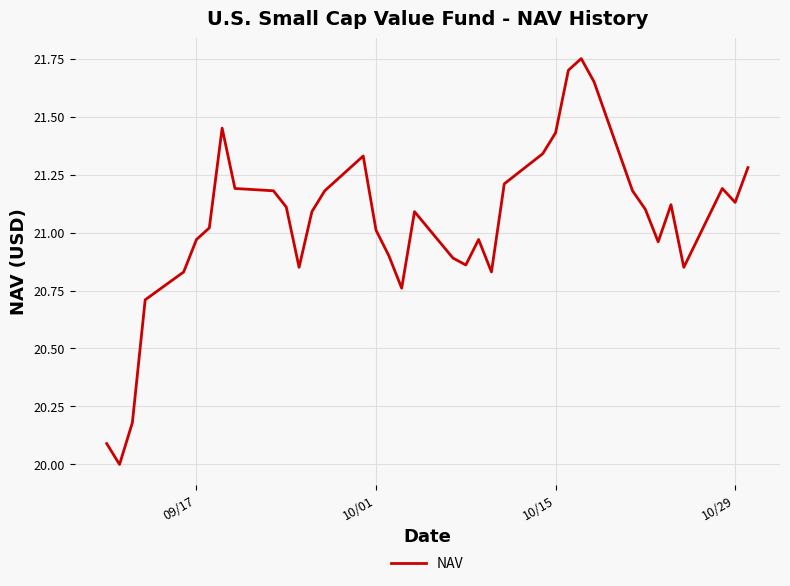

What is the difference between the maximum and minimum values?

1.8